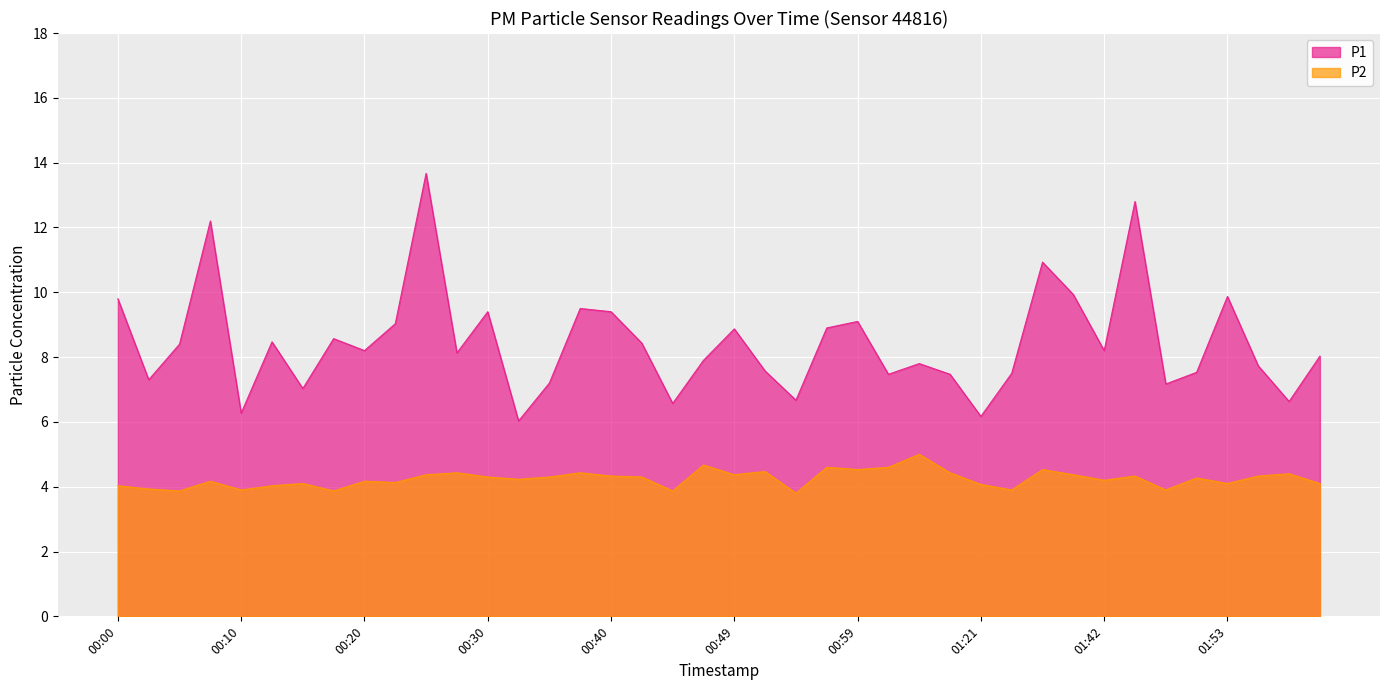

Which series has the widest spread of values?

P1